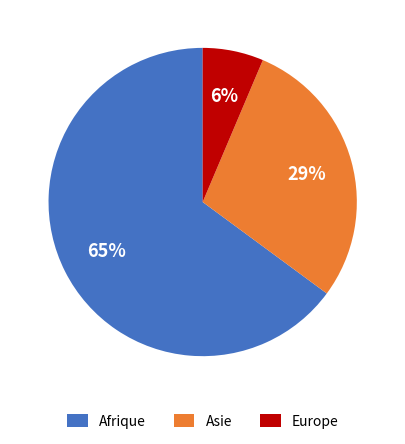

Combined, do Europe and Asie account for over 50%?

No